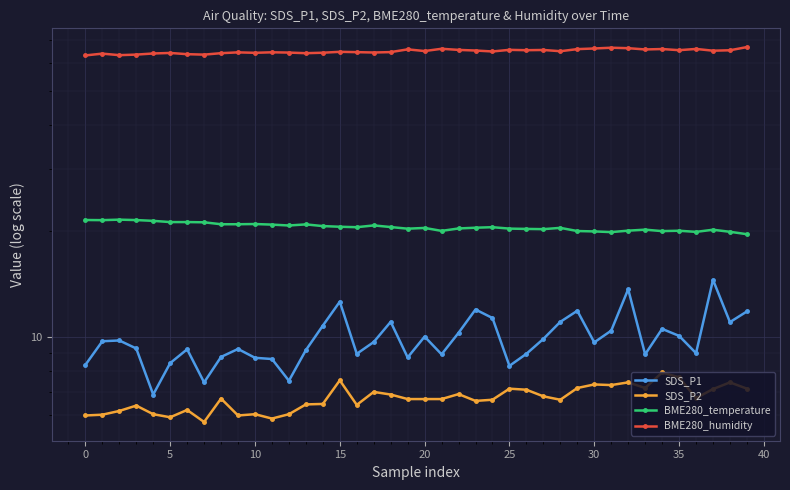

List the series in order of their peak value, highest first.

BME280_humidity, BME280_temperature, SDS_P1, SDS_P2